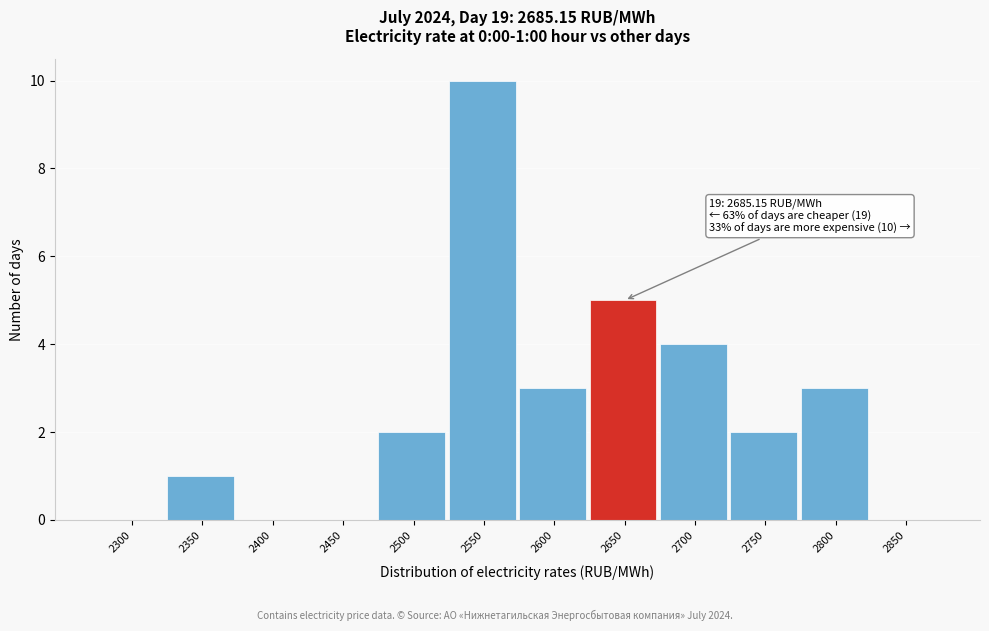

Reading left to right, list all the values displayed in this chart.

2300=0	2350=1	2400=0	2450=0	2500=2	2550=10	2600=3	2650=5	2700=4	2750=2	2800=3	2850=0